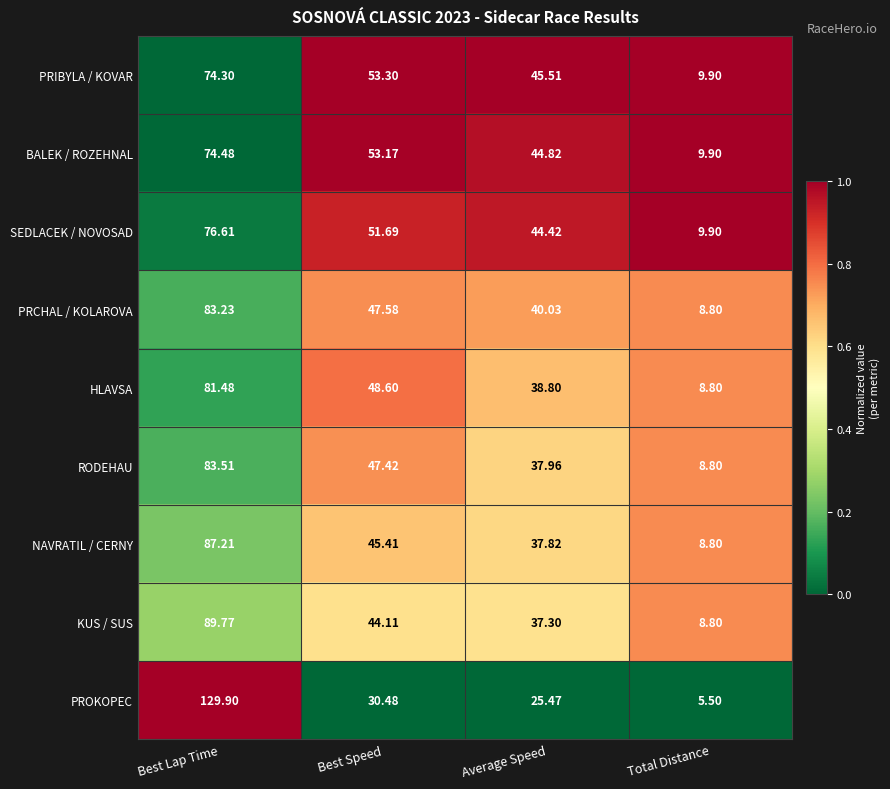

At which category is the sum across all series the highest?

Best Lap Time